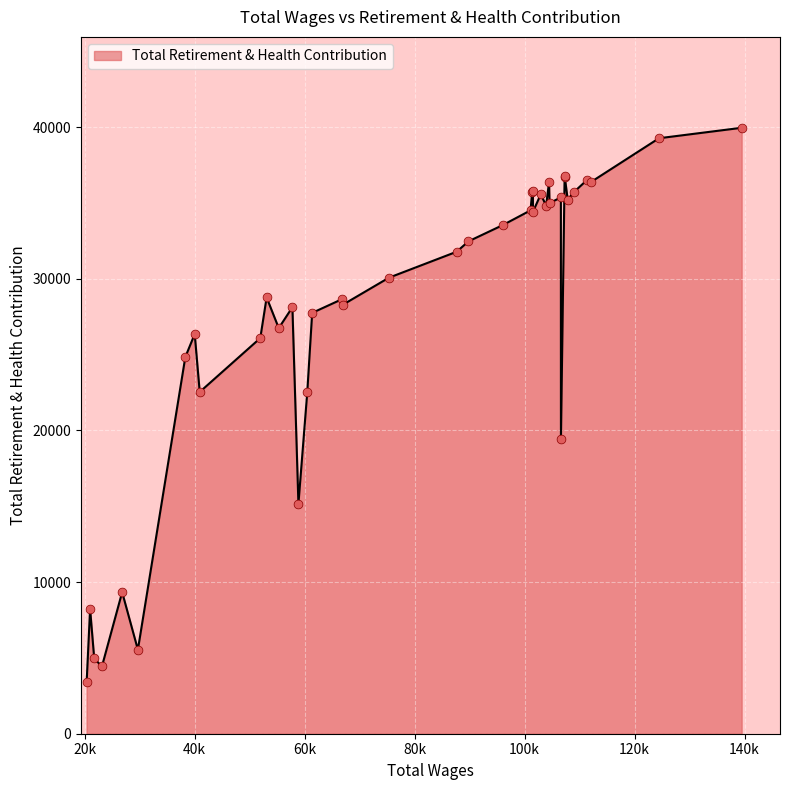

What is the maximum value shown in the chart?

39964